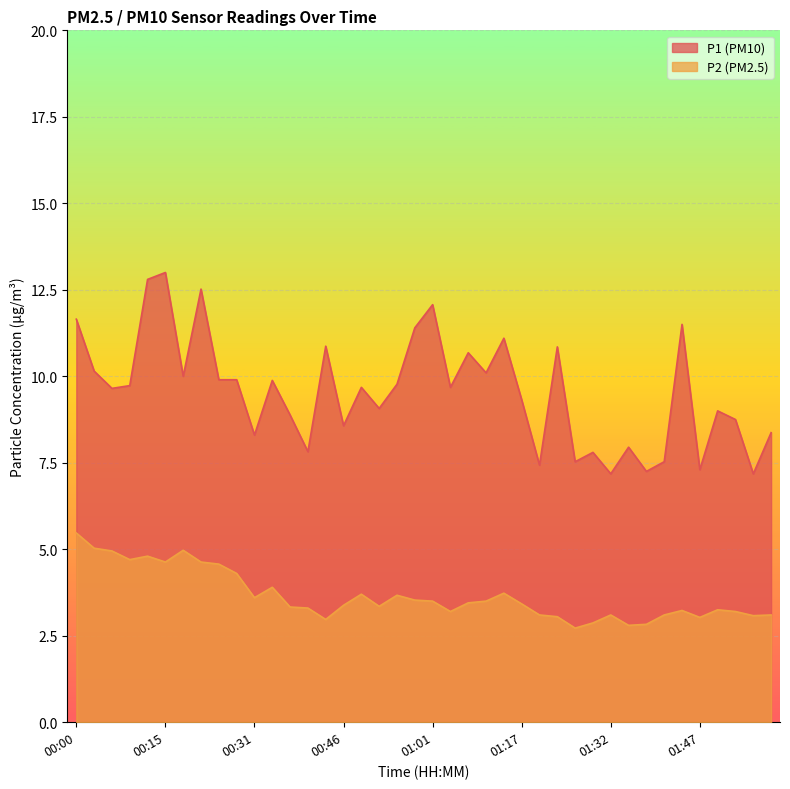

Does the chart display data point markers on the line(s)?

No